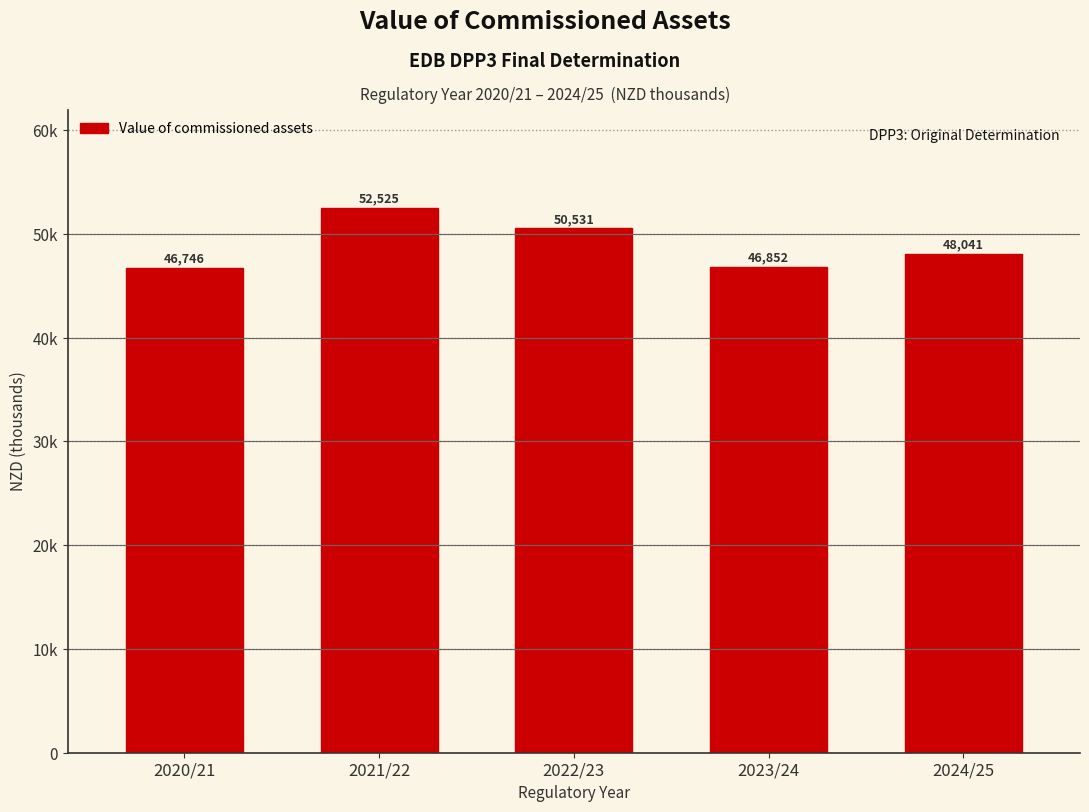

Are the bars horizontal?

No